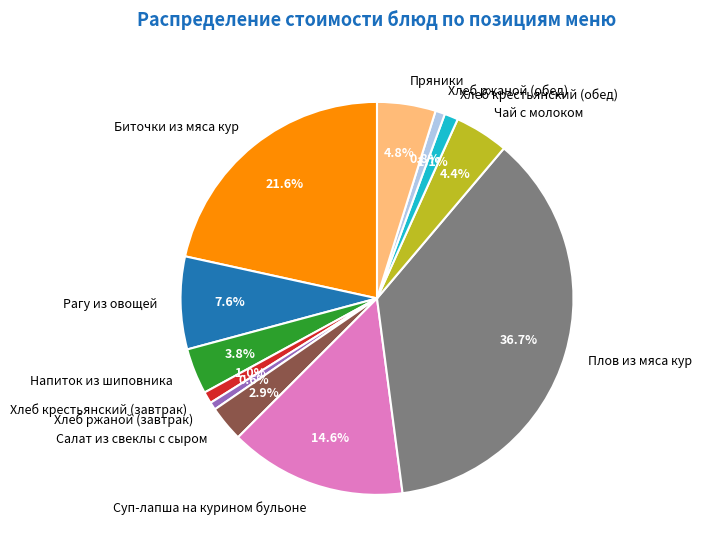

To the nearest percent, what is the difference between the largest and smallest slice percentages?

36%